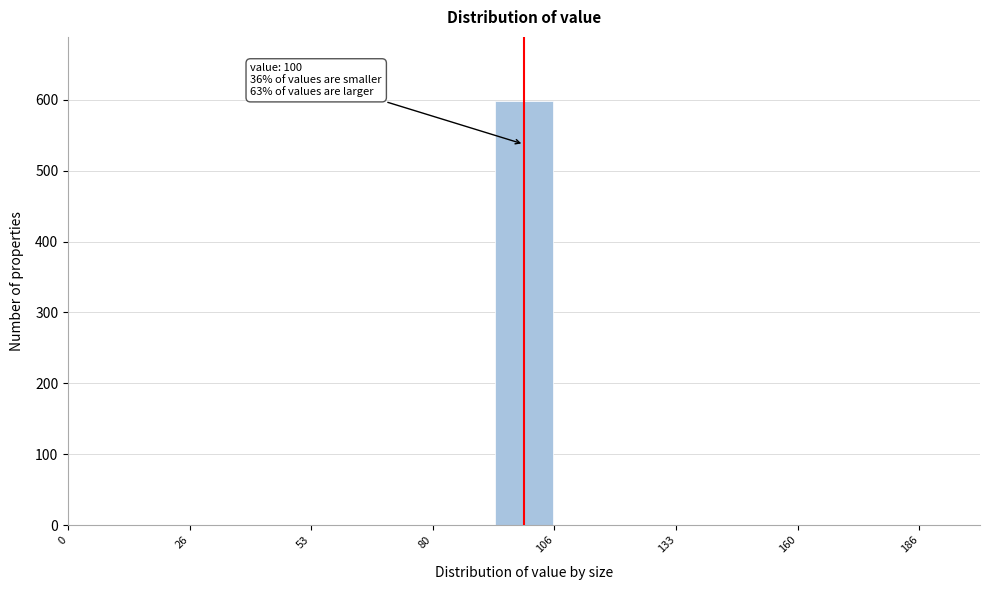

Read against the x-axis, roughly where is the centre of the tallest bar?

100